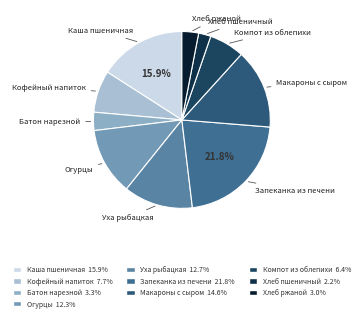

Is the sum of Макароны с сыром and Кофейный напиток greater than half?

No